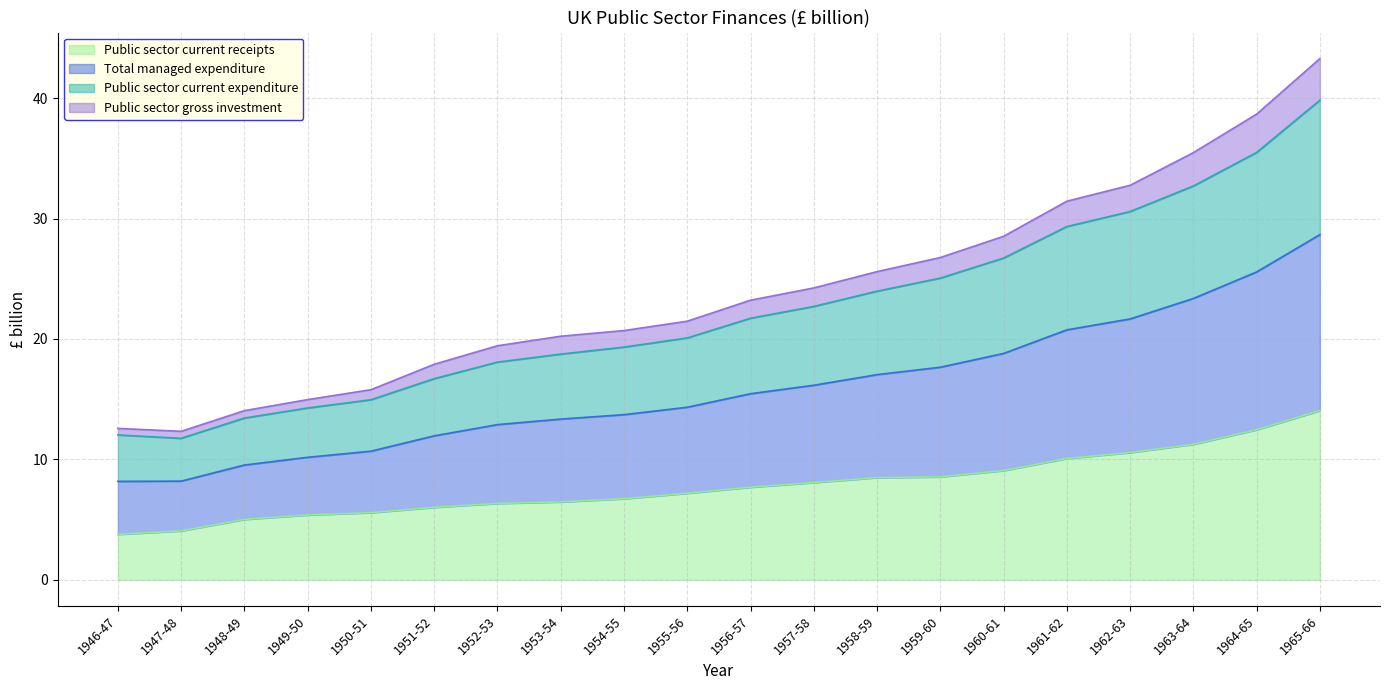

Which series has the largest range (max minus min)?

Total managed expenditure